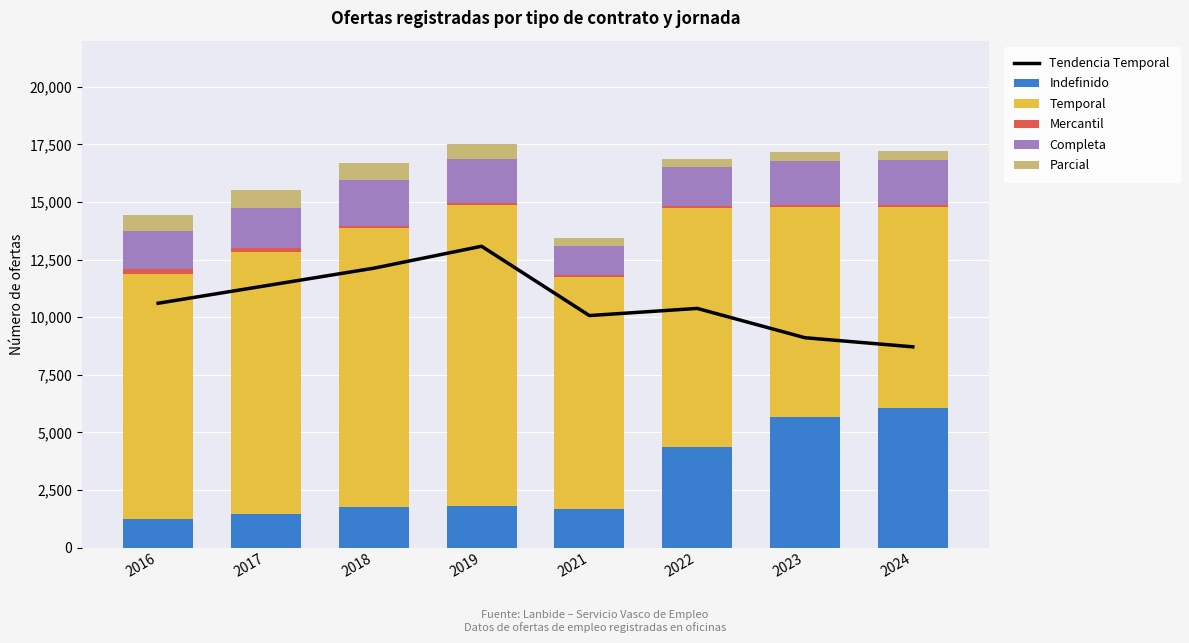

The value of Indefinido at 2024 is 3867. True or false?

False